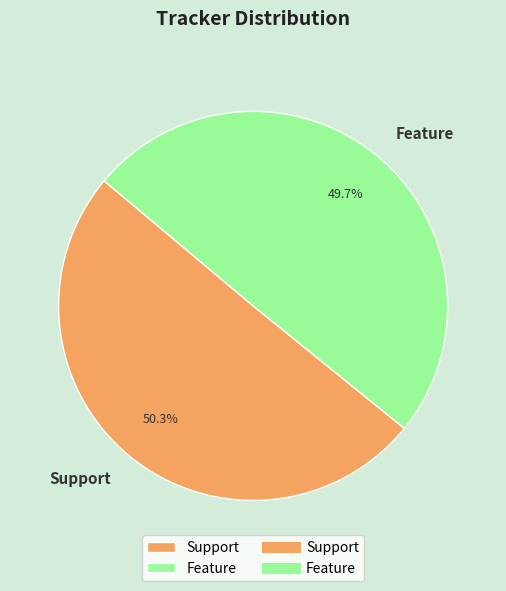

Which slice is the smallest?

Feature